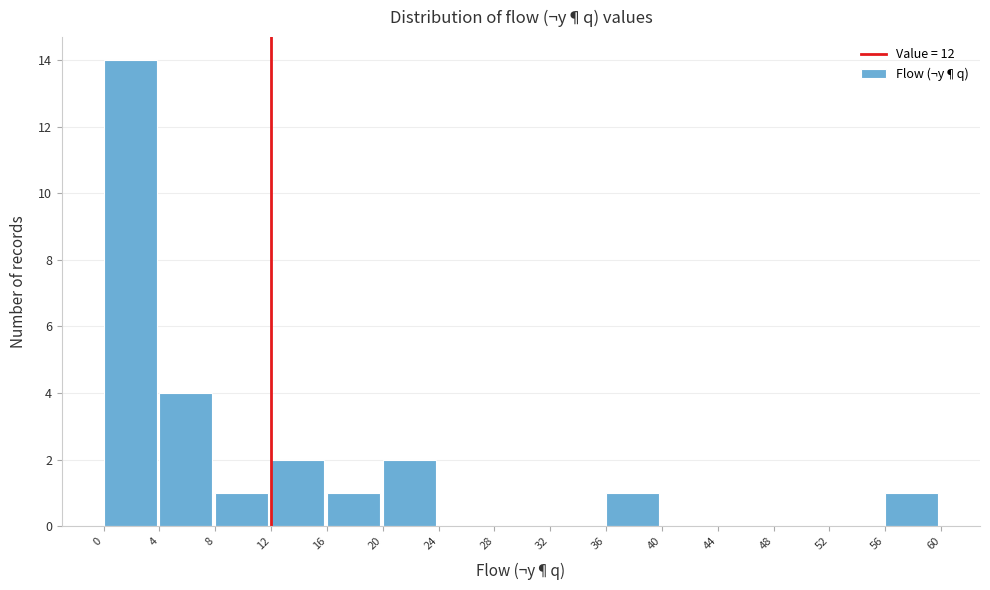

Reading left to right, transcribe this chart: for each bar, give the range it covers on the x-axis and its height. The values are not printed on the chart, so give them approximately, as read against the axis.

0 to 4: 14
4 to 8: 4
8 to 12: 1
12 to 16: 2
16 to 20: 1
20 to 24: 2
24 to 28: 0
28 to 32: 0
32 to 36: 0
36 to 40: 1
40 to 44: 0
44 to 48: 0
48 to 52: 0
52 to 56: 0
56 to 60: 1